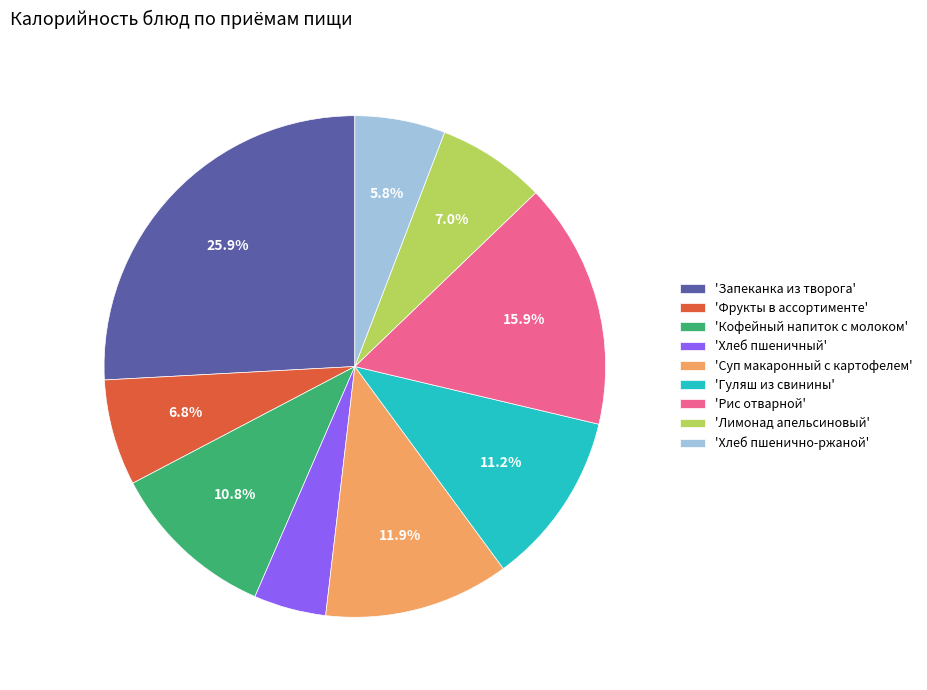

Which slice is the largest?

'Запеканка из творога'